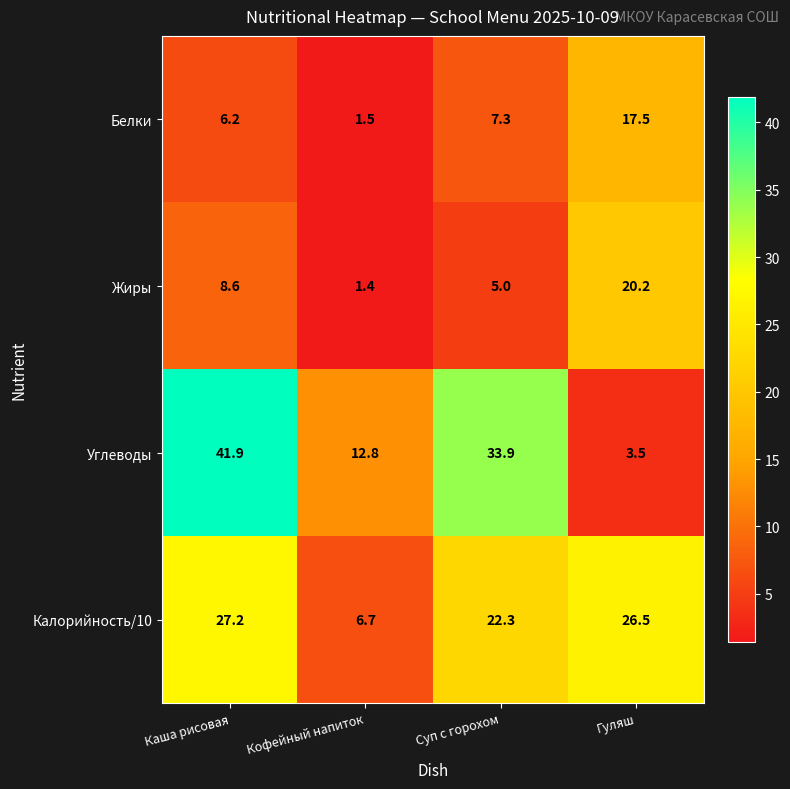

What value does the Углеводы series have at Суп с горохом?

33.9